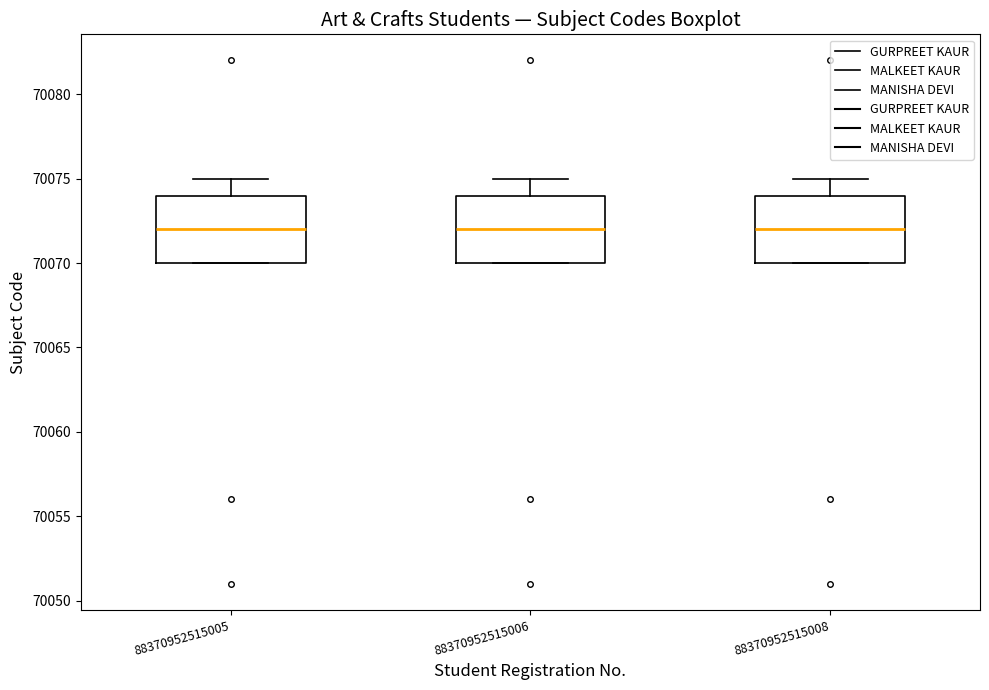

Reading left to right, transcribe this box plot: for each box, give where its median line is, the range the box spans, and where its two whiskers end, as read against the y-axis. The values are not printed on the chart, so give them approximately, as read against the axis.

88370952515005: median 70072, box 70070 to 70074, whiskers 70070 to 70075
88370952515006: median 70072, box 70070 to 70074, whiskers 70070 to 70075
88370952515008: median 70072, box 70070 to 70074, whiskers 70070 to 70075